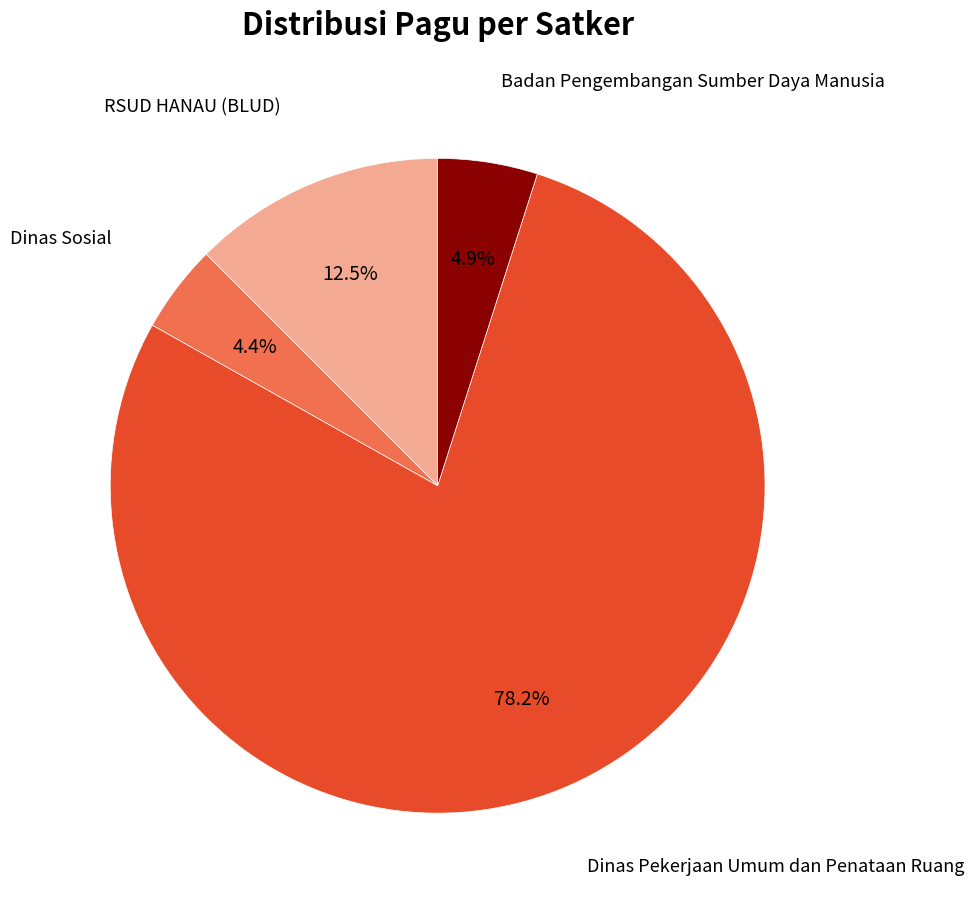

Count the number of slices in the pie.

4